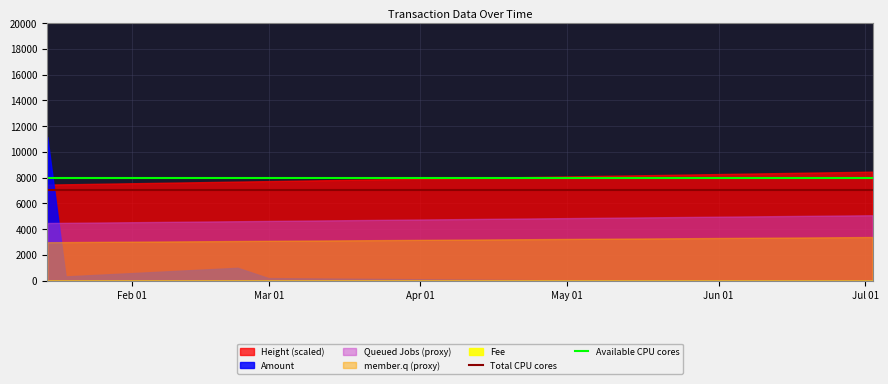

The Total CPU cores series shows 2011 at Mar 01. True or false?

False